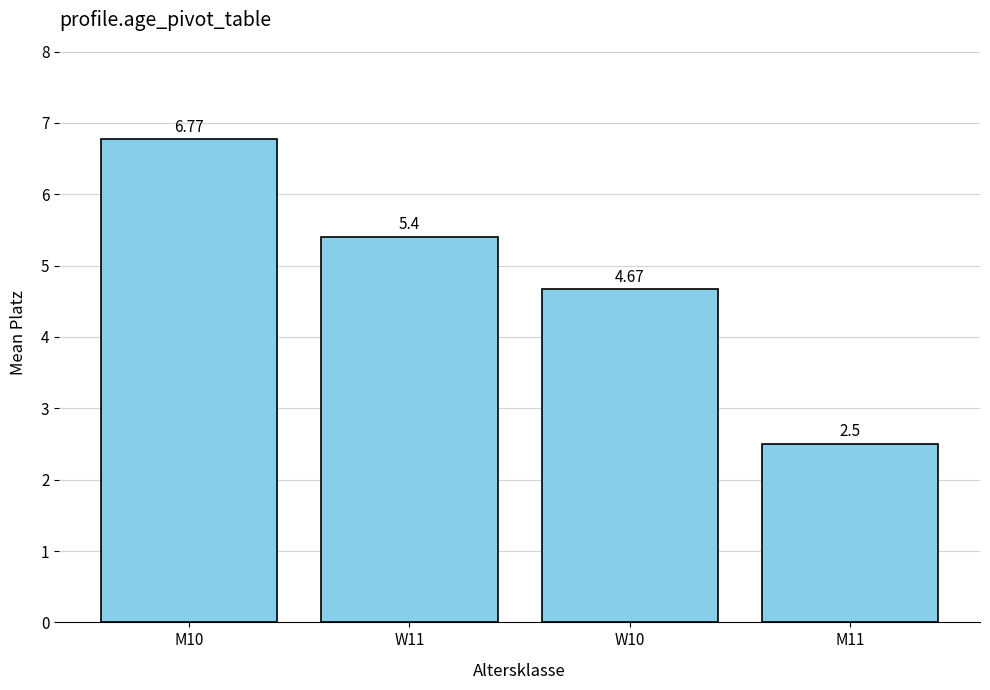

List the labels in order of value, largest first.

M10, W11, W10, M11